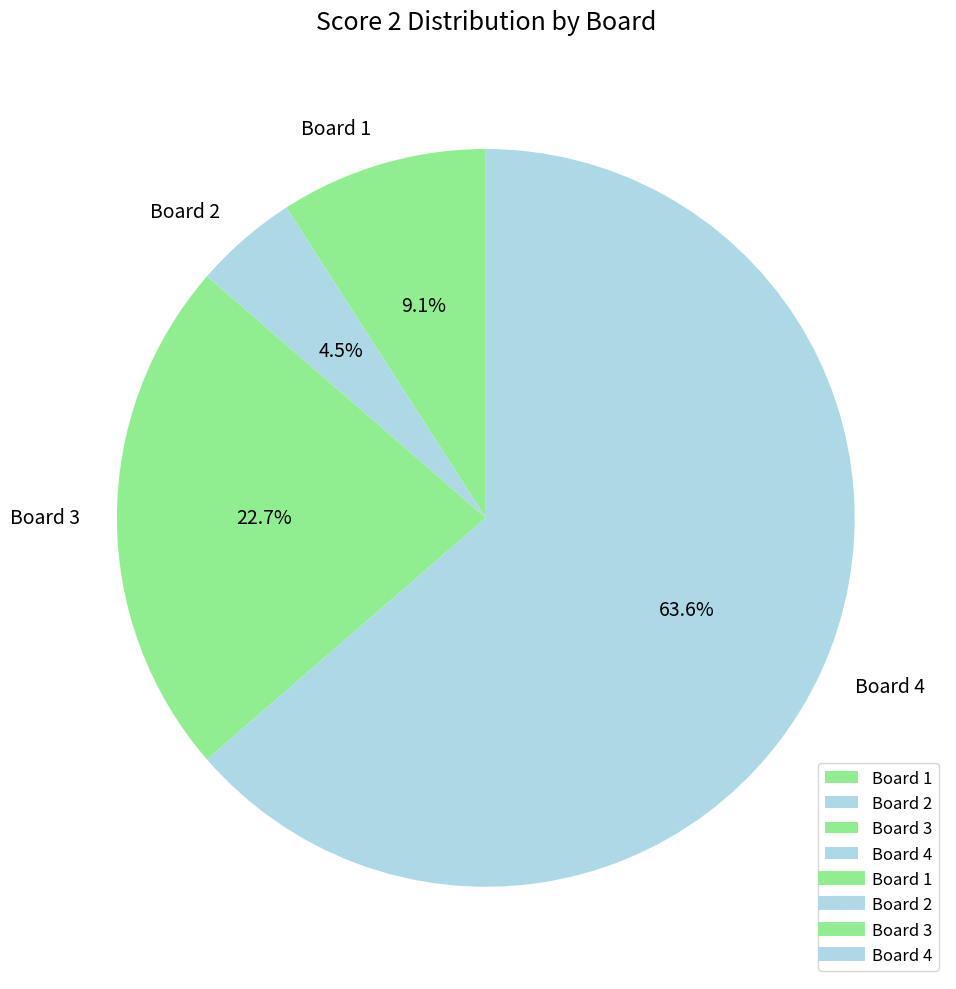

How many slices are in this pie chart?

4